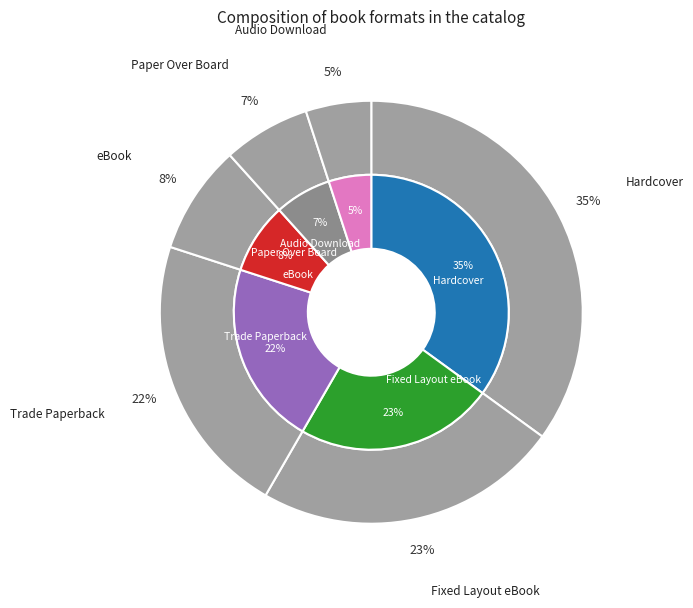

Is there any slice that represents more than half of the pie?

No